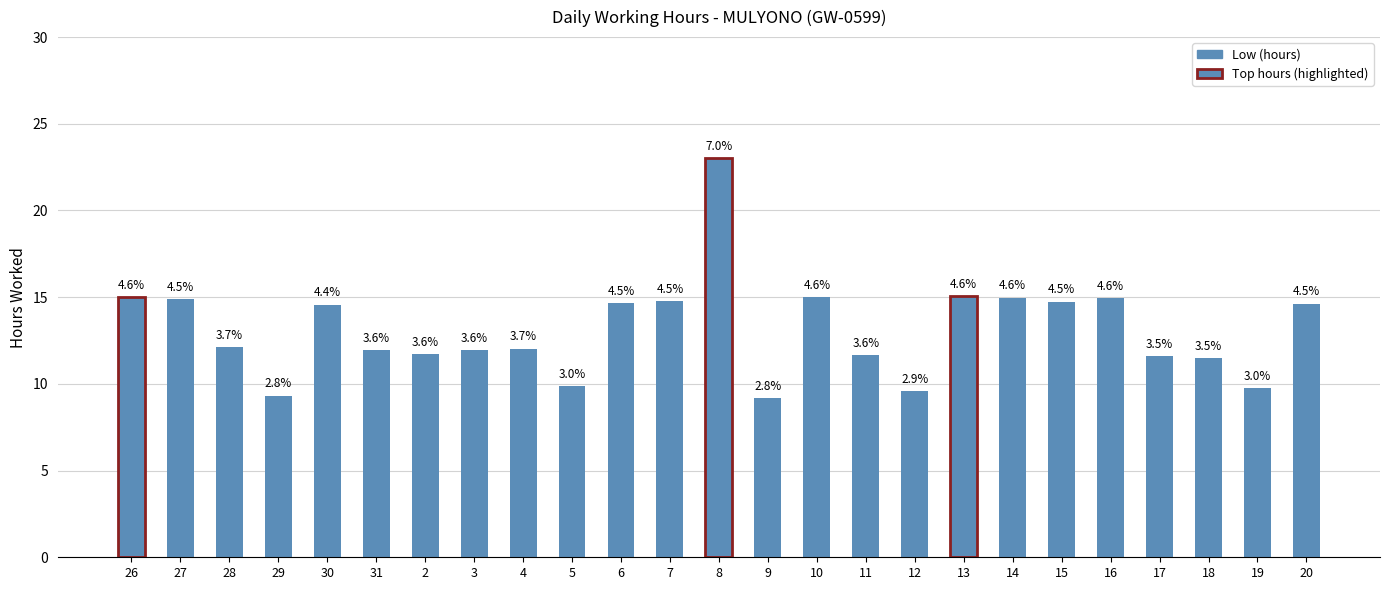

True or false: the data shows 14.6 at 20.

True